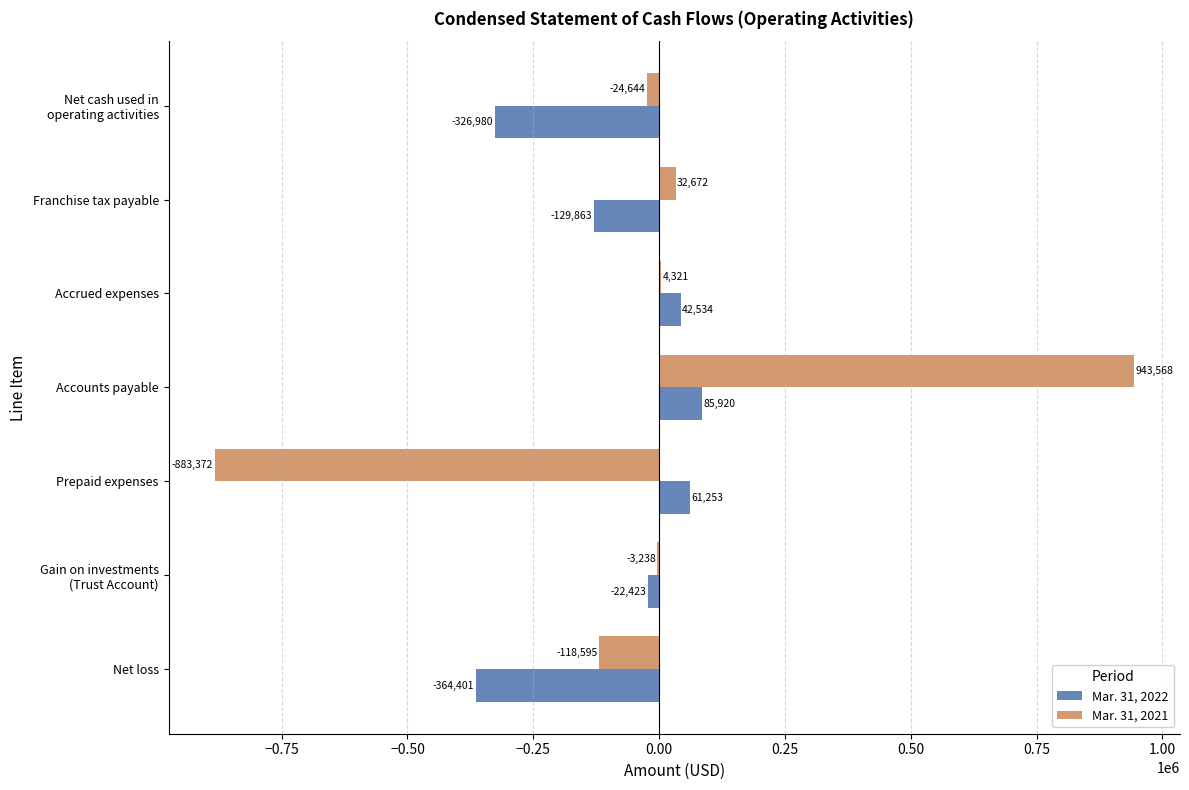

True or false: Mar. 31, 2022 has a value of -563966 at Net loss.

False